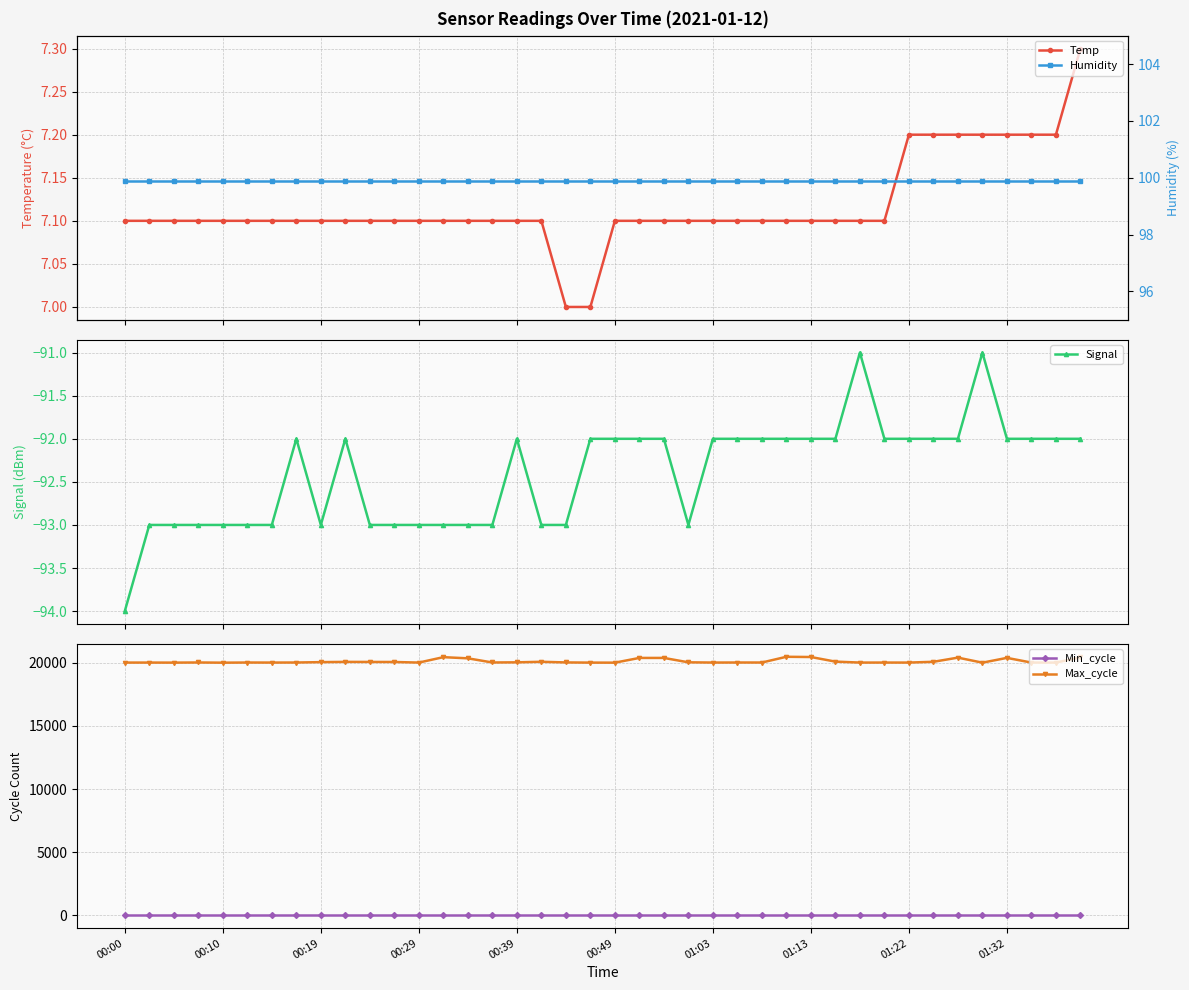

Is it true that Min_cycle equals 37.5 at 38?

False